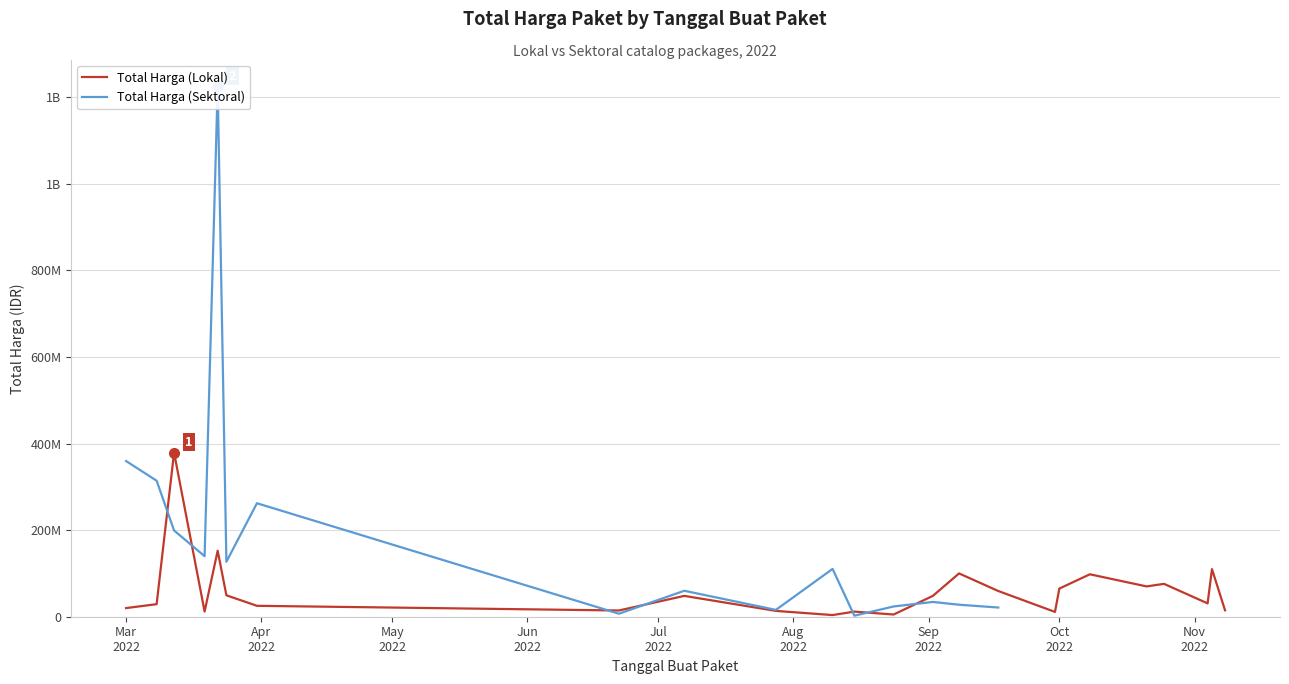

How many lines are shown in the chart?

2